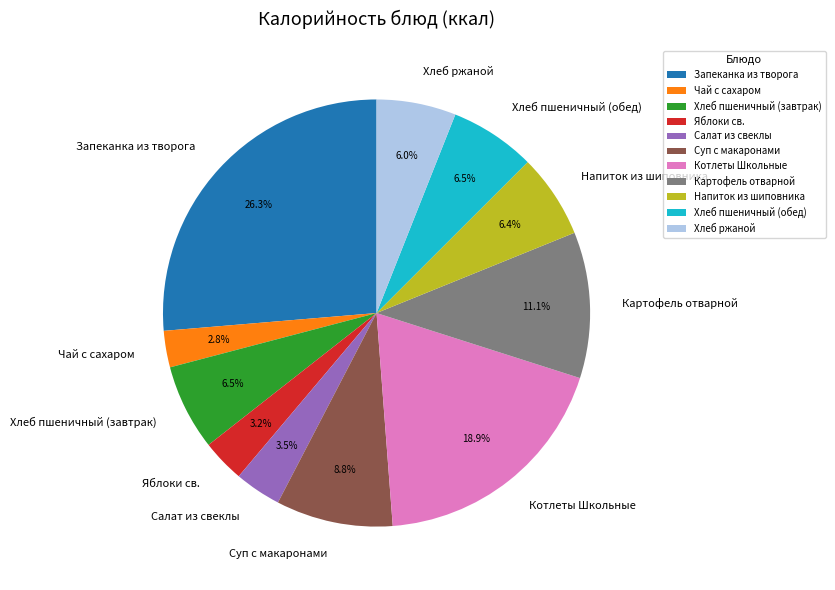

Is Салат из свеклы the majority of the pie?

No